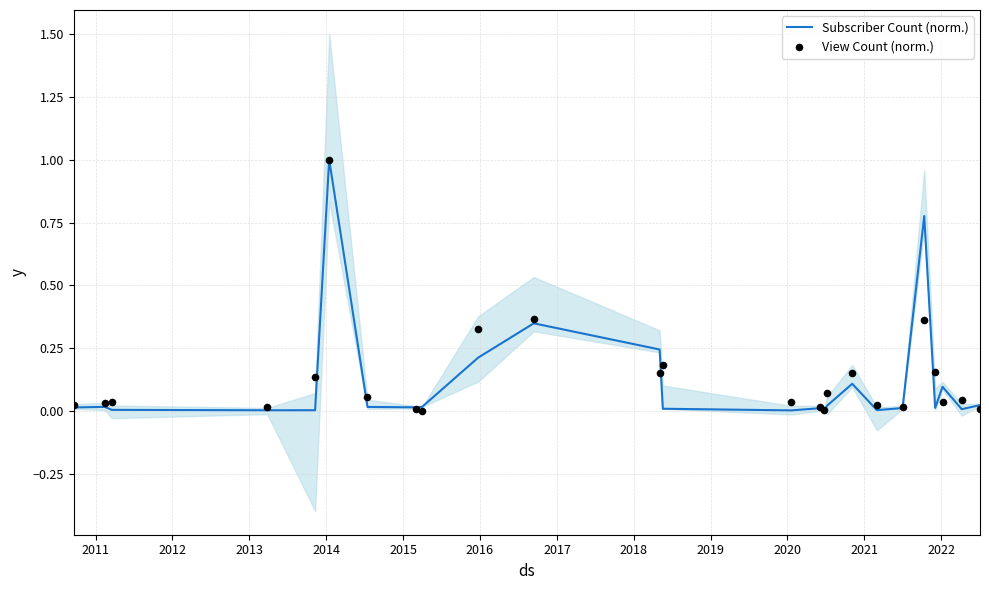

Which series contains the lowest Y value?

Subscriber Count (norm.)